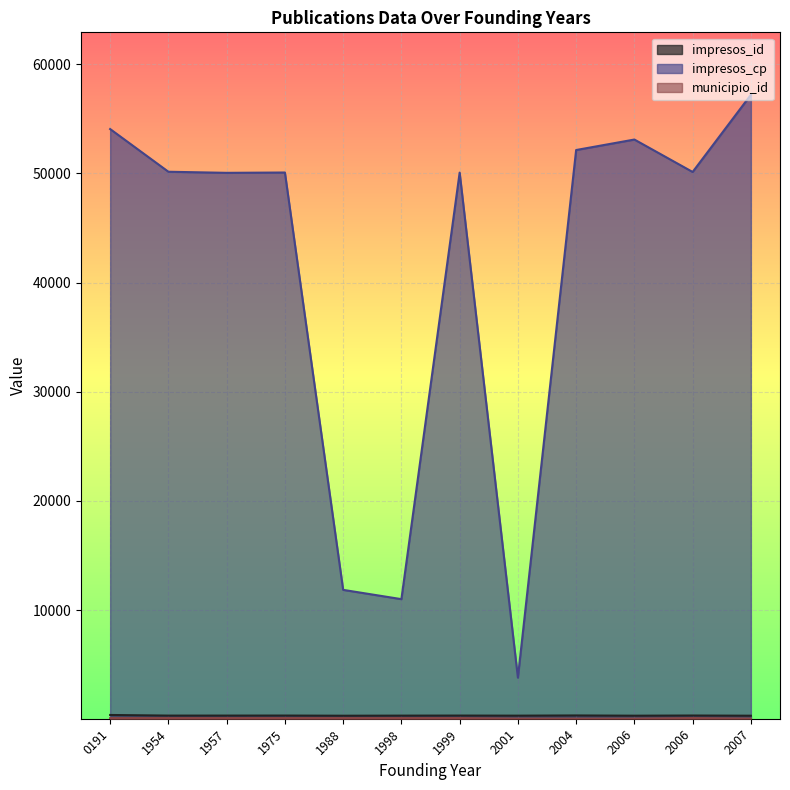

Which series changed the most between 2007 and 0191?

impresos_cp